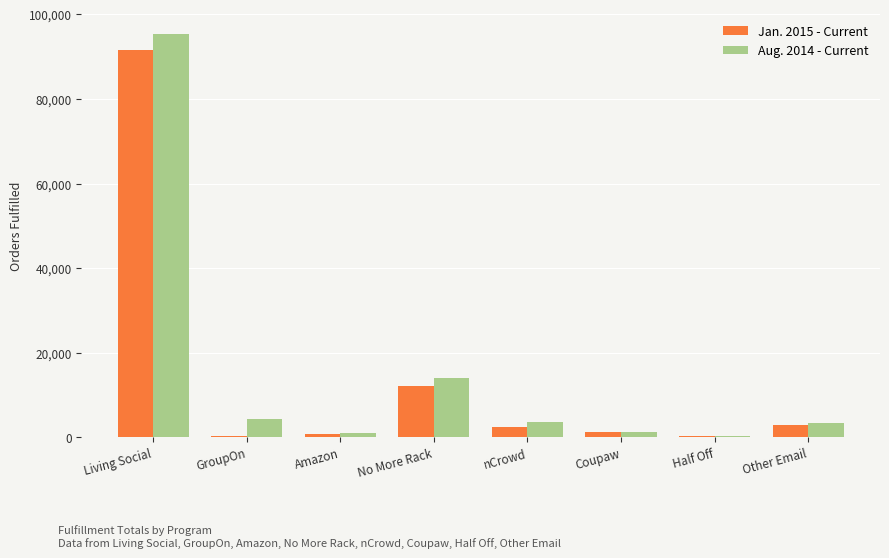

The Jan. 2015 - Current series shows 2953 at Other Email. True or false?

True